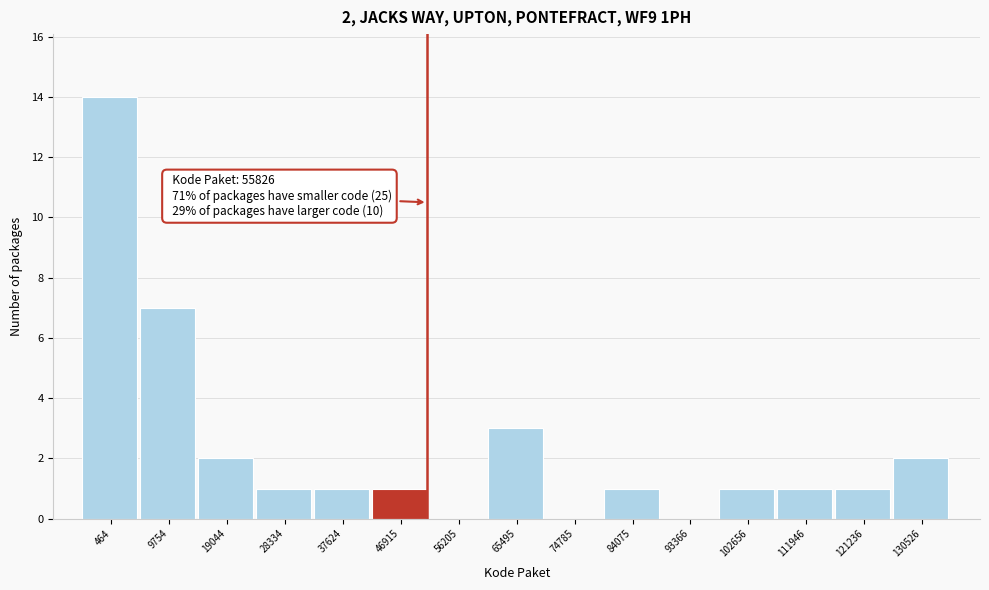

Reading right to left, transcribe all the data shown in this chart.

130526=2	121236=1	111946=1	102656=1	93366=0	84075=1	74785=0	65495=3	56205=0	46915=1	37624=1	28334=1	19044=2	9754=7	464=14